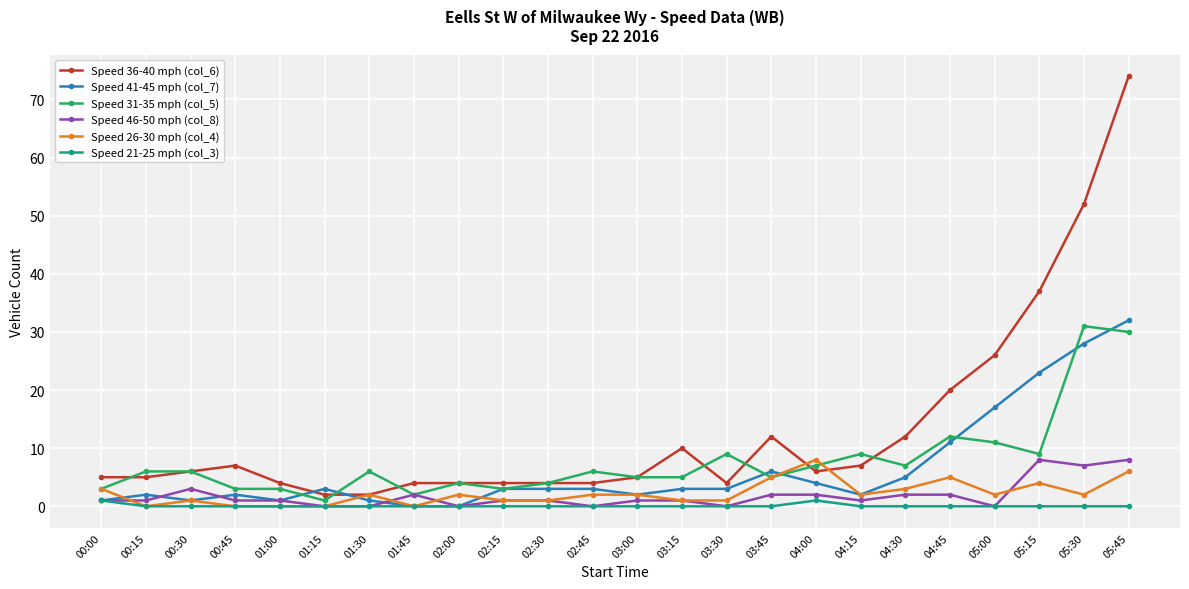

In Speed 21-25 mph (col_3), how many points are higher than both neighbors (excluding endpoints)?

1